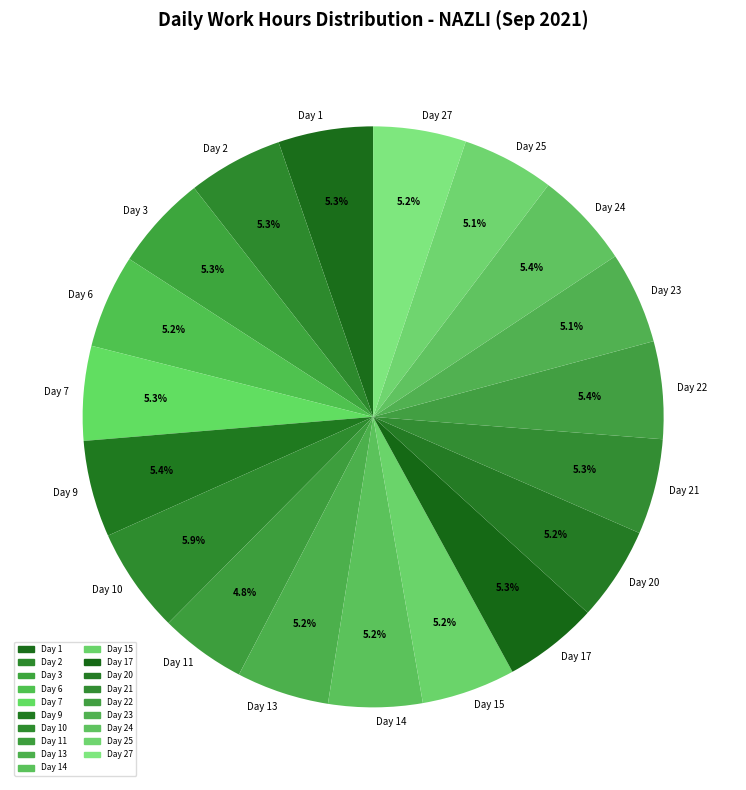

What percentage do Day 1 and Day 15 together represent?

10.5%